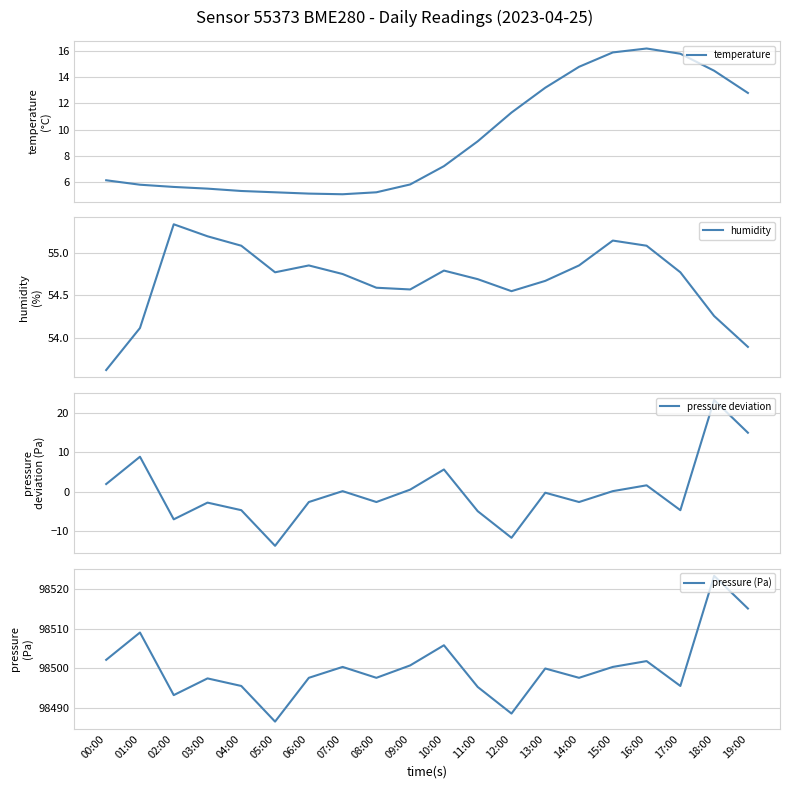

Does the chart display data point markers on the line(s)?

No